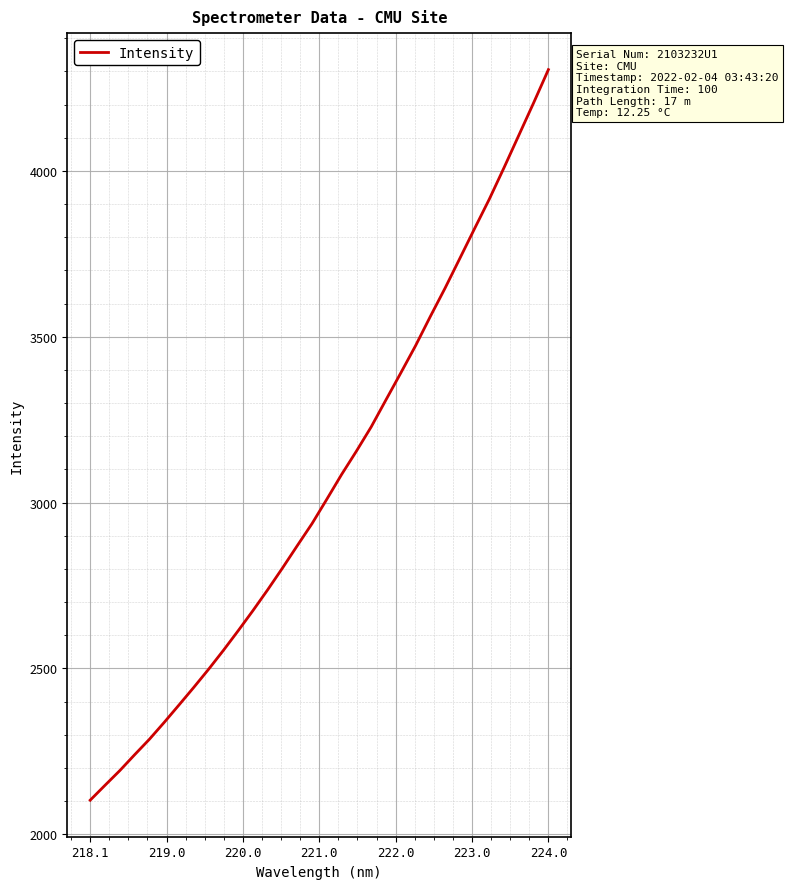

What is the difference between the maximum and minimum values?

2202.9